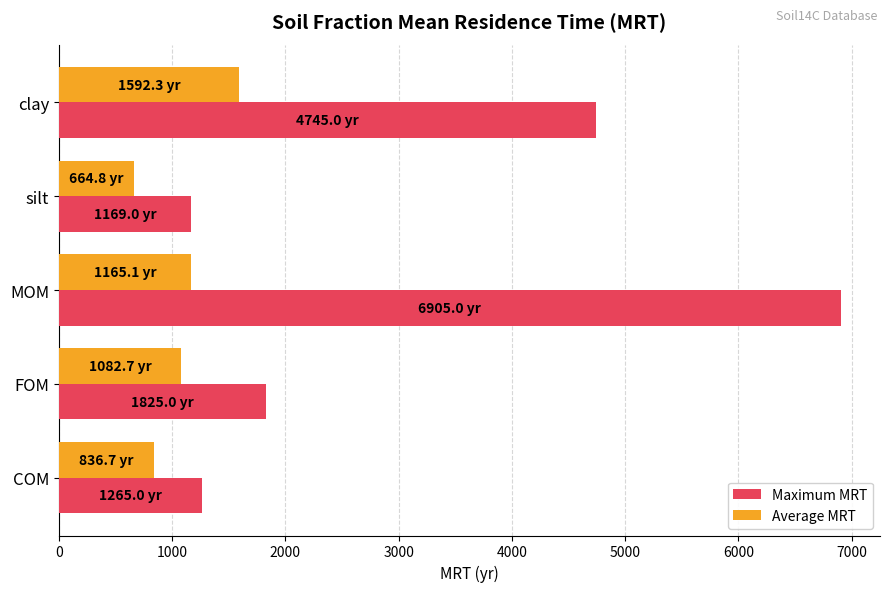

Which series has the largest total across all categories?

Maximum MRT